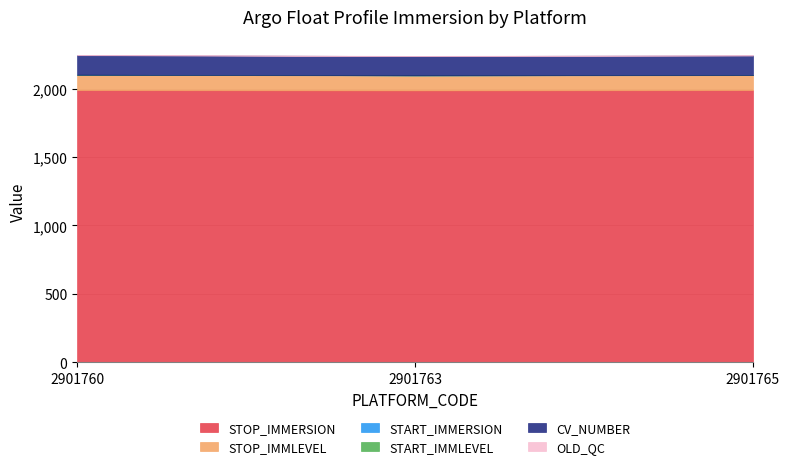

What is the difference between the STOP_IMMLEVEL values at 2901760 and 2901765?

2